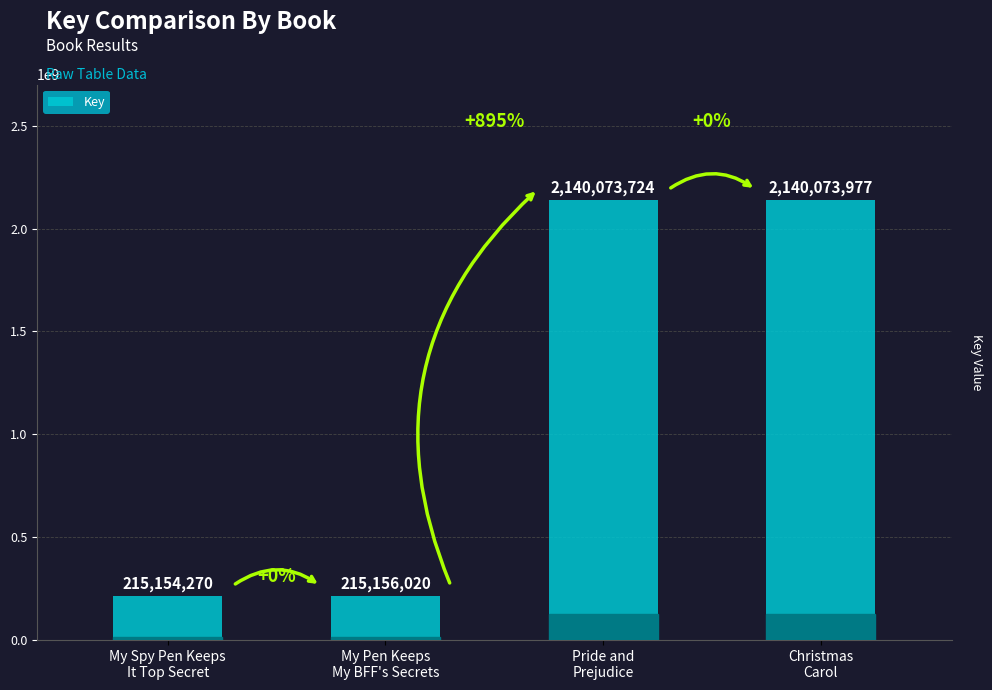

Between My Pen Keeps
My BFF's Secrets and Christmas
Carol, which is larger?

Christmas
Carol